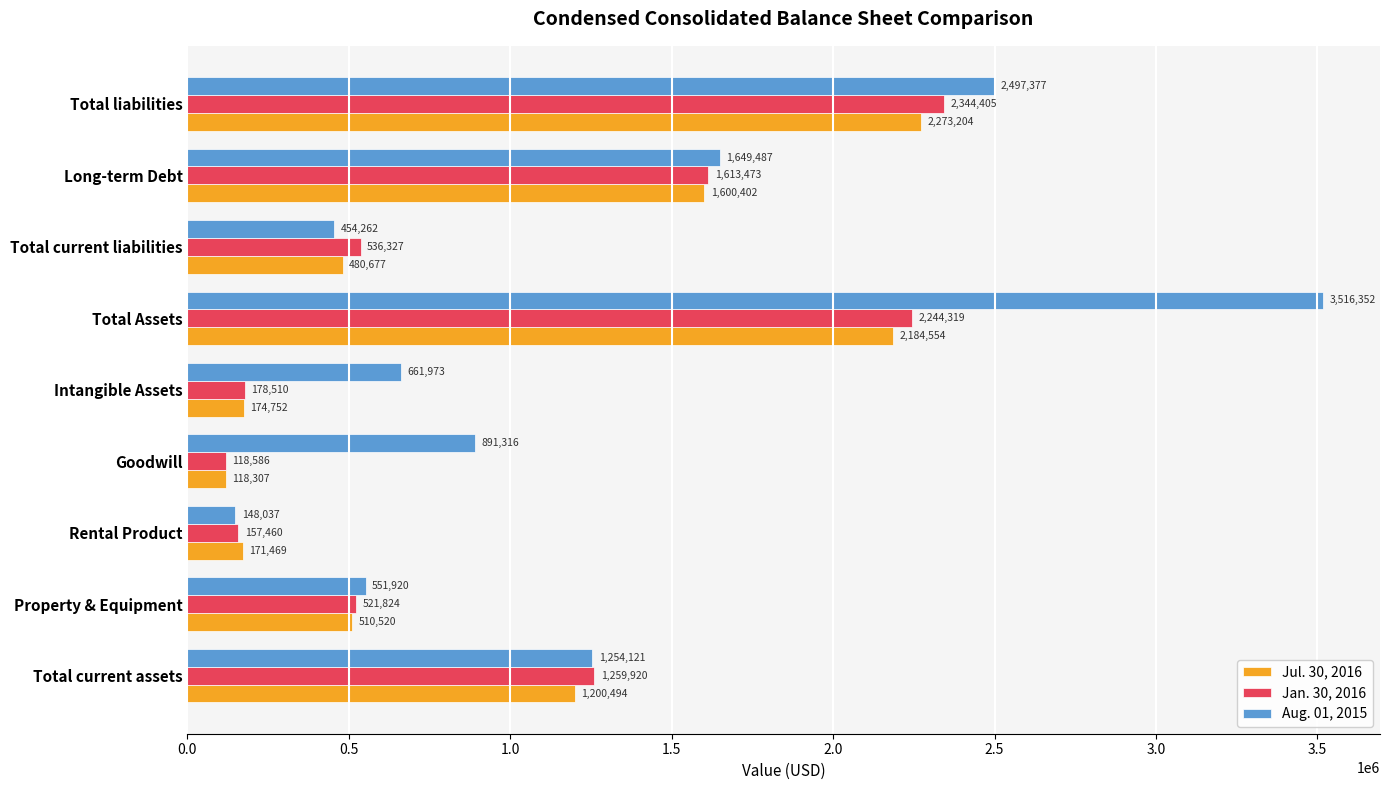

Which label corresponds to the largest value in the chart?

Total Assets